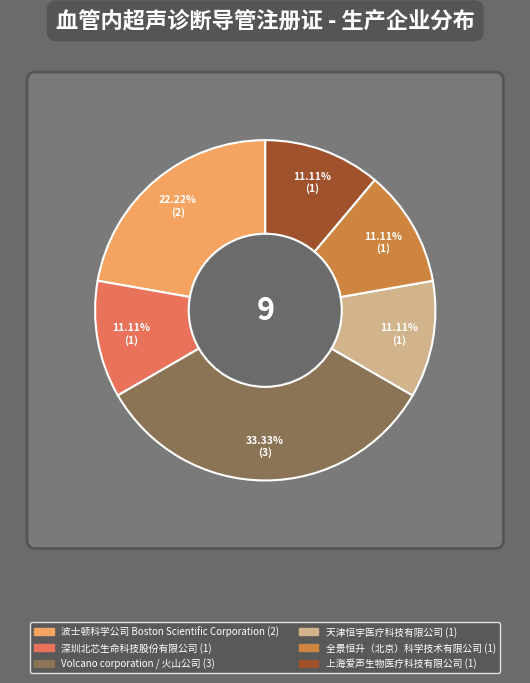

Which slice is the largest?

Volcano corporation / 火山公司